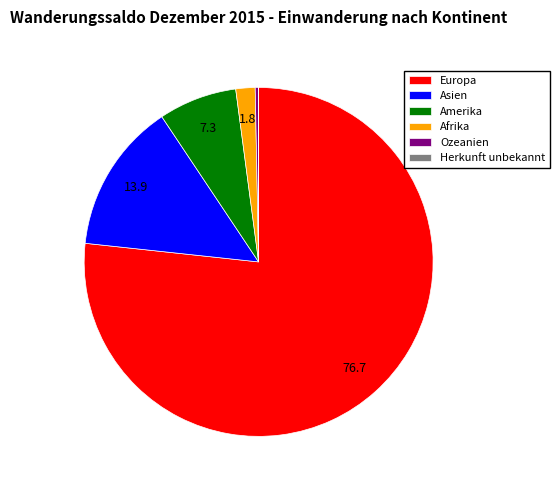

Between Amerika and Asien, which is larger?

Asien